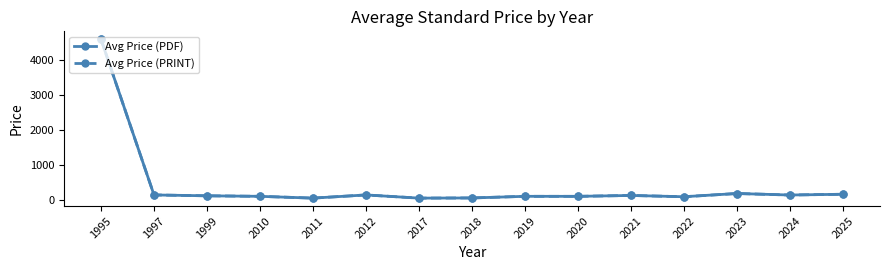

Is it true that Avg Price (PRINT) equals 174.5 at 2025?

True